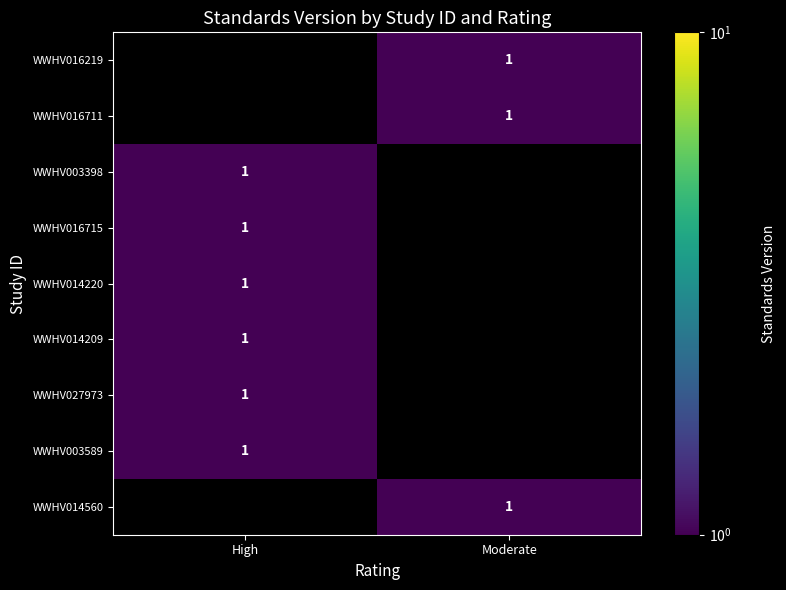

How many categories are shown in the chart?

2